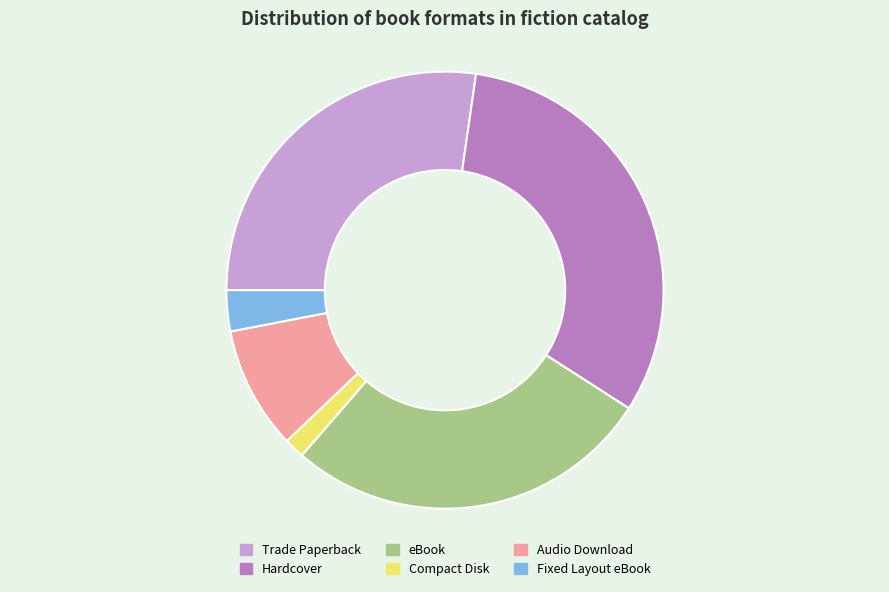

Is it true that eBook is 17% of the pie?

False